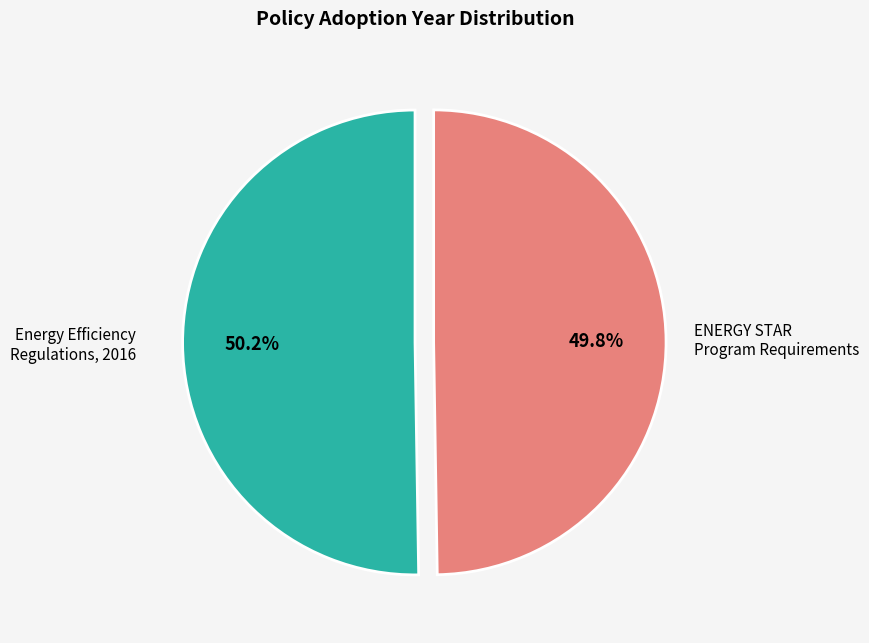

Is there a majority slice in this chart?

Yes